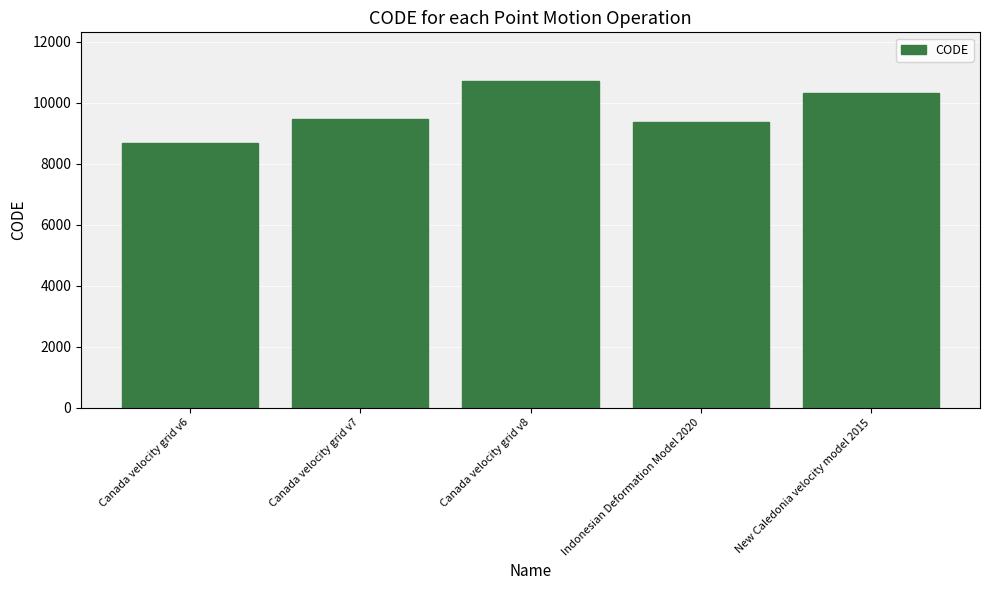

How many values are below 9483?

2